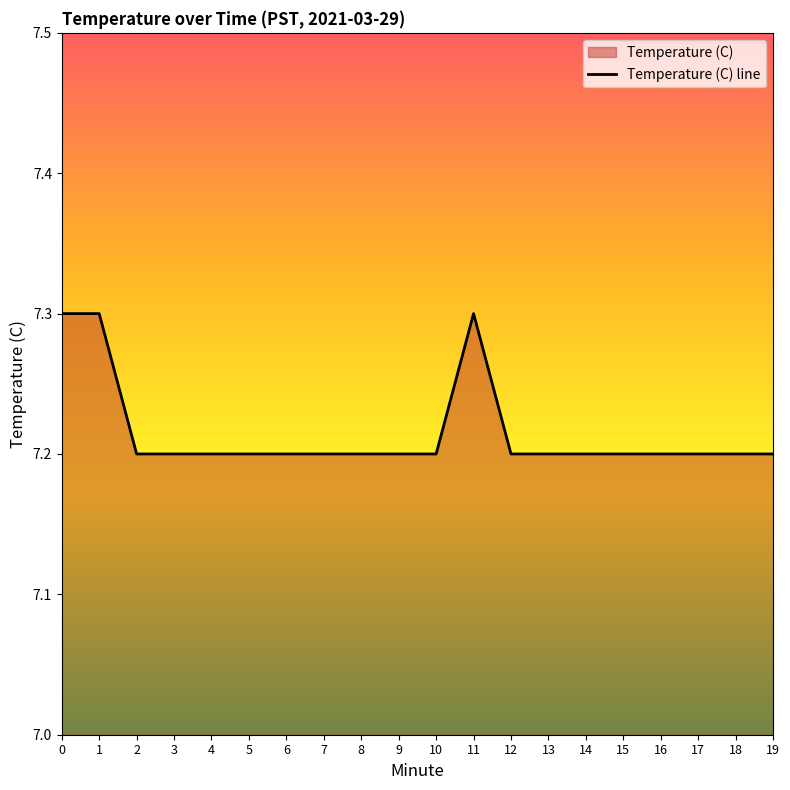

What is the approximate value at 17?

7.2